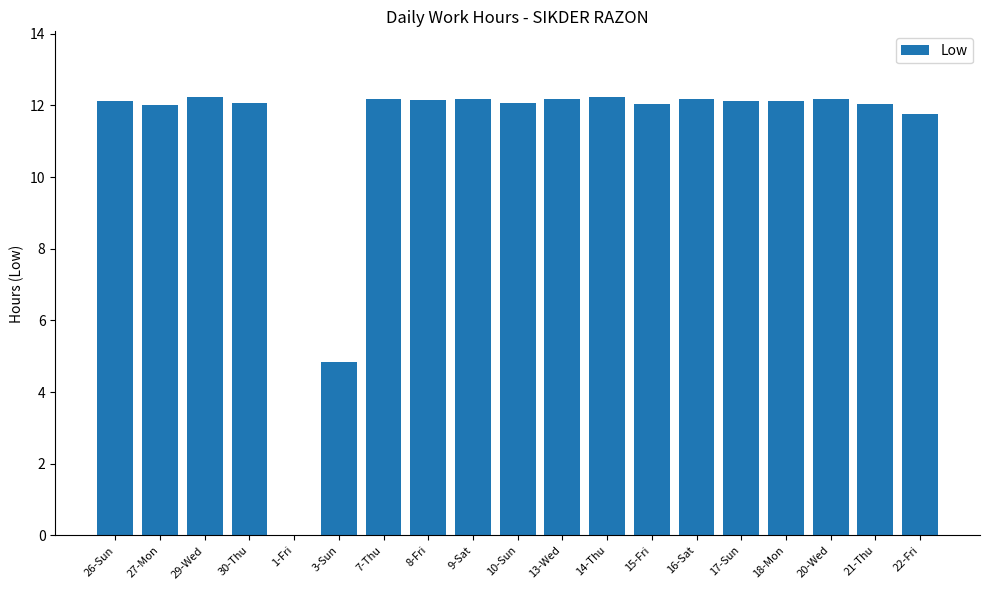

What is the maximum value shown in the chart?

12.2